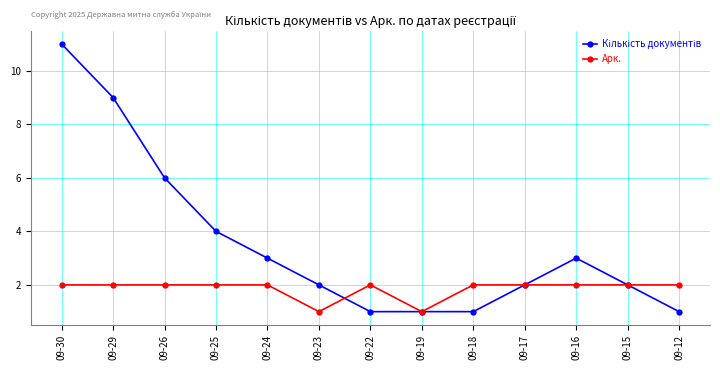

At which category is the sum across all series the highest?

09-30